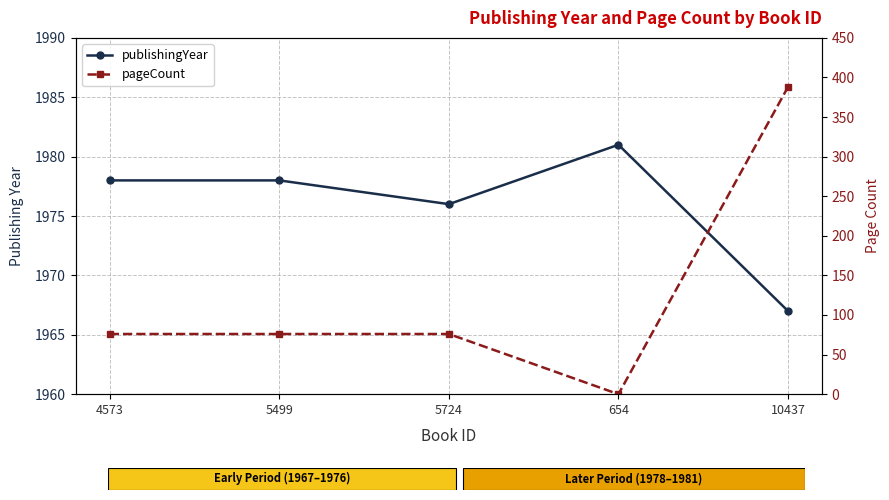

Rank the series at 5724 from lowest to highest value.

pageCount, publishingYear